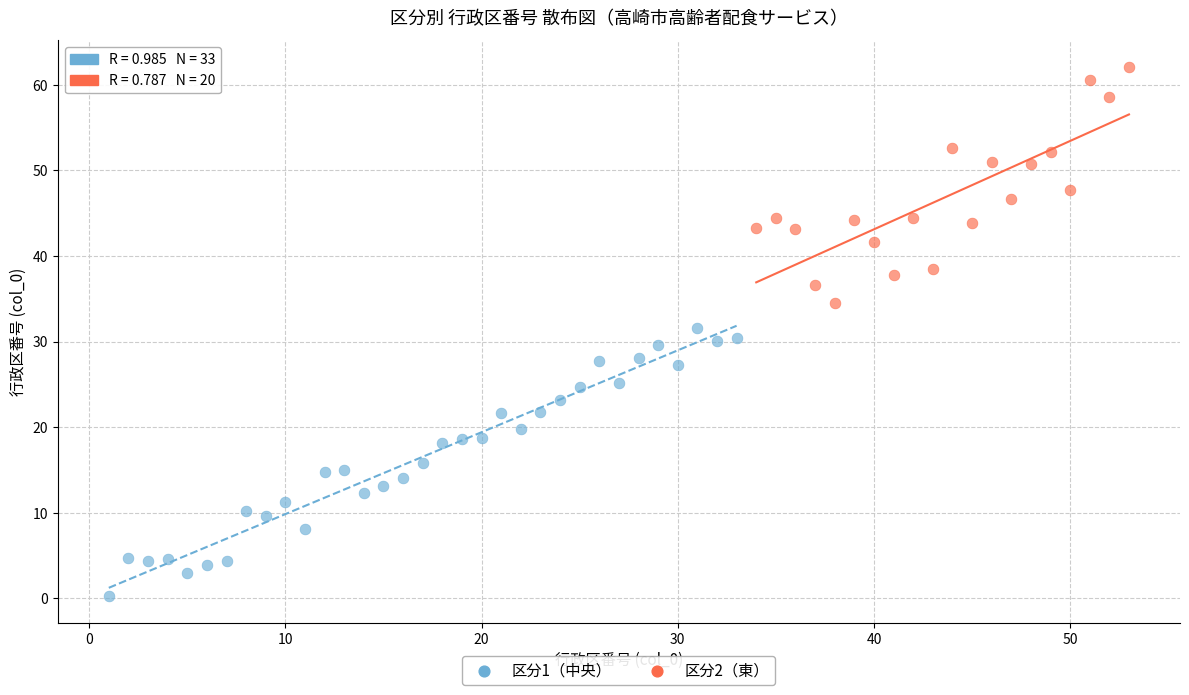

Which series reaches the minimum Y coordinate?

区分1（中央）